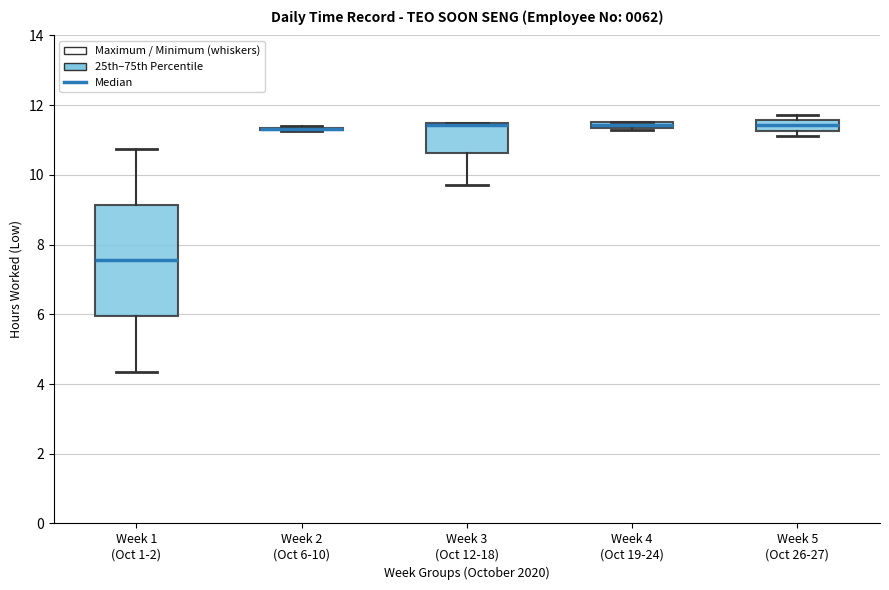

Comparing the boxes themselves (not the whiskers), which one is the tallest?

Week 1 (Oct 1-2)